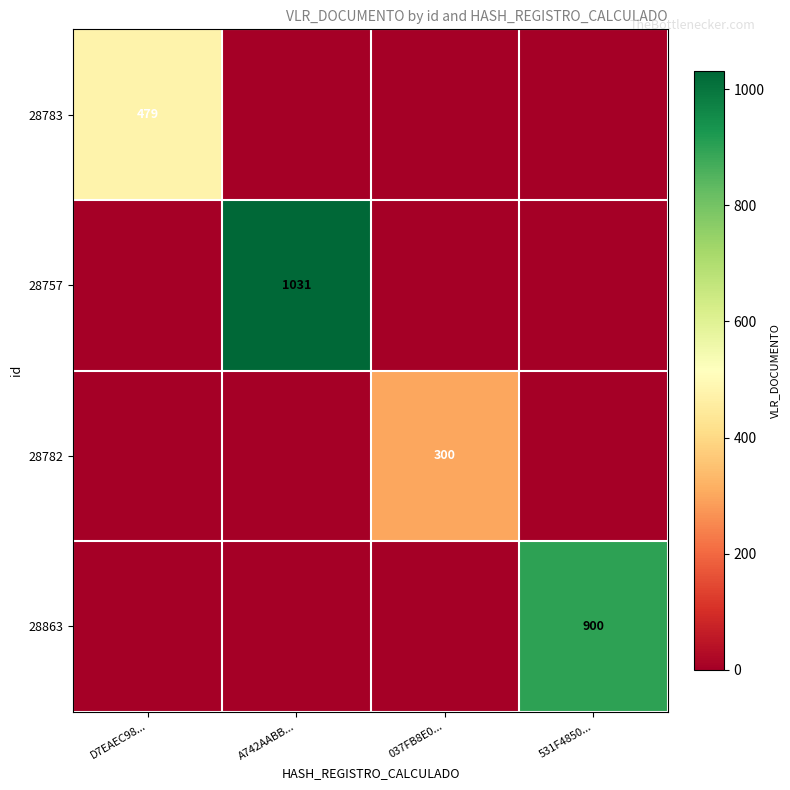

True or false: 28782 has a value of 431 at 037FB8E0....

False